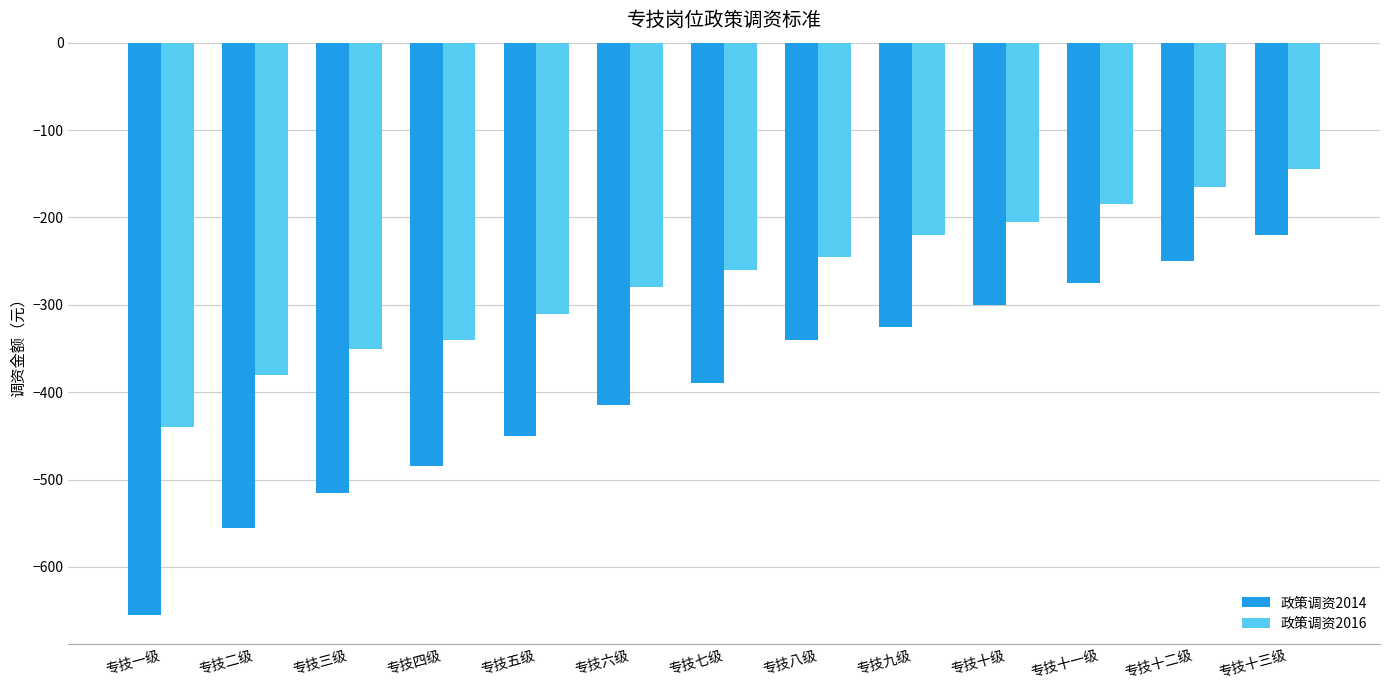

True or false: 政策调资2016 has a value of -205 at 专技十级.

True